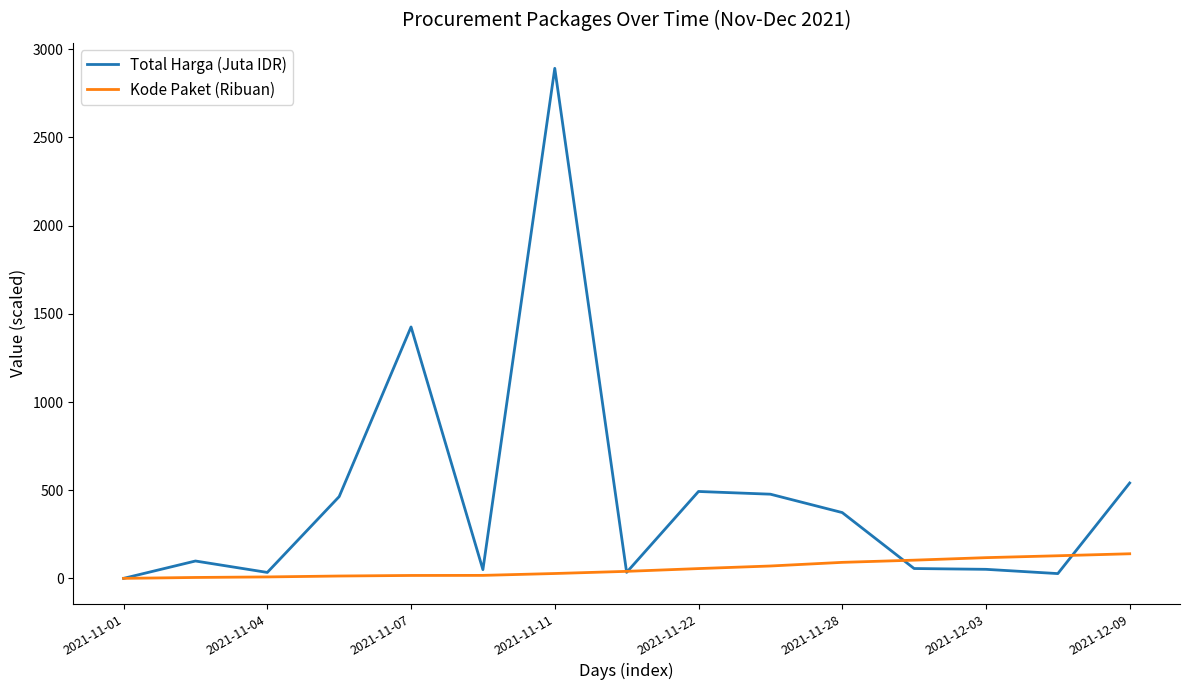

Which series has the largest total across all categories?

Total Harga (Juta IDR)